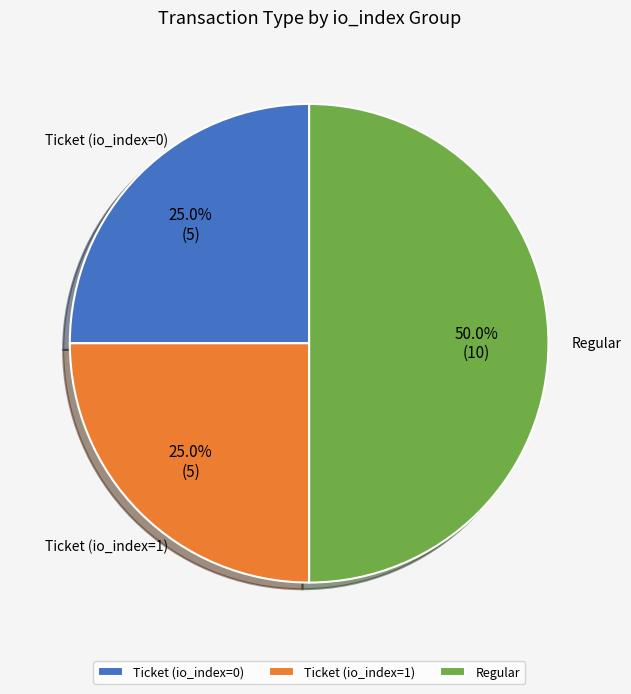

Between Regular and Ticket (io_index=1), which is larger?

Regular